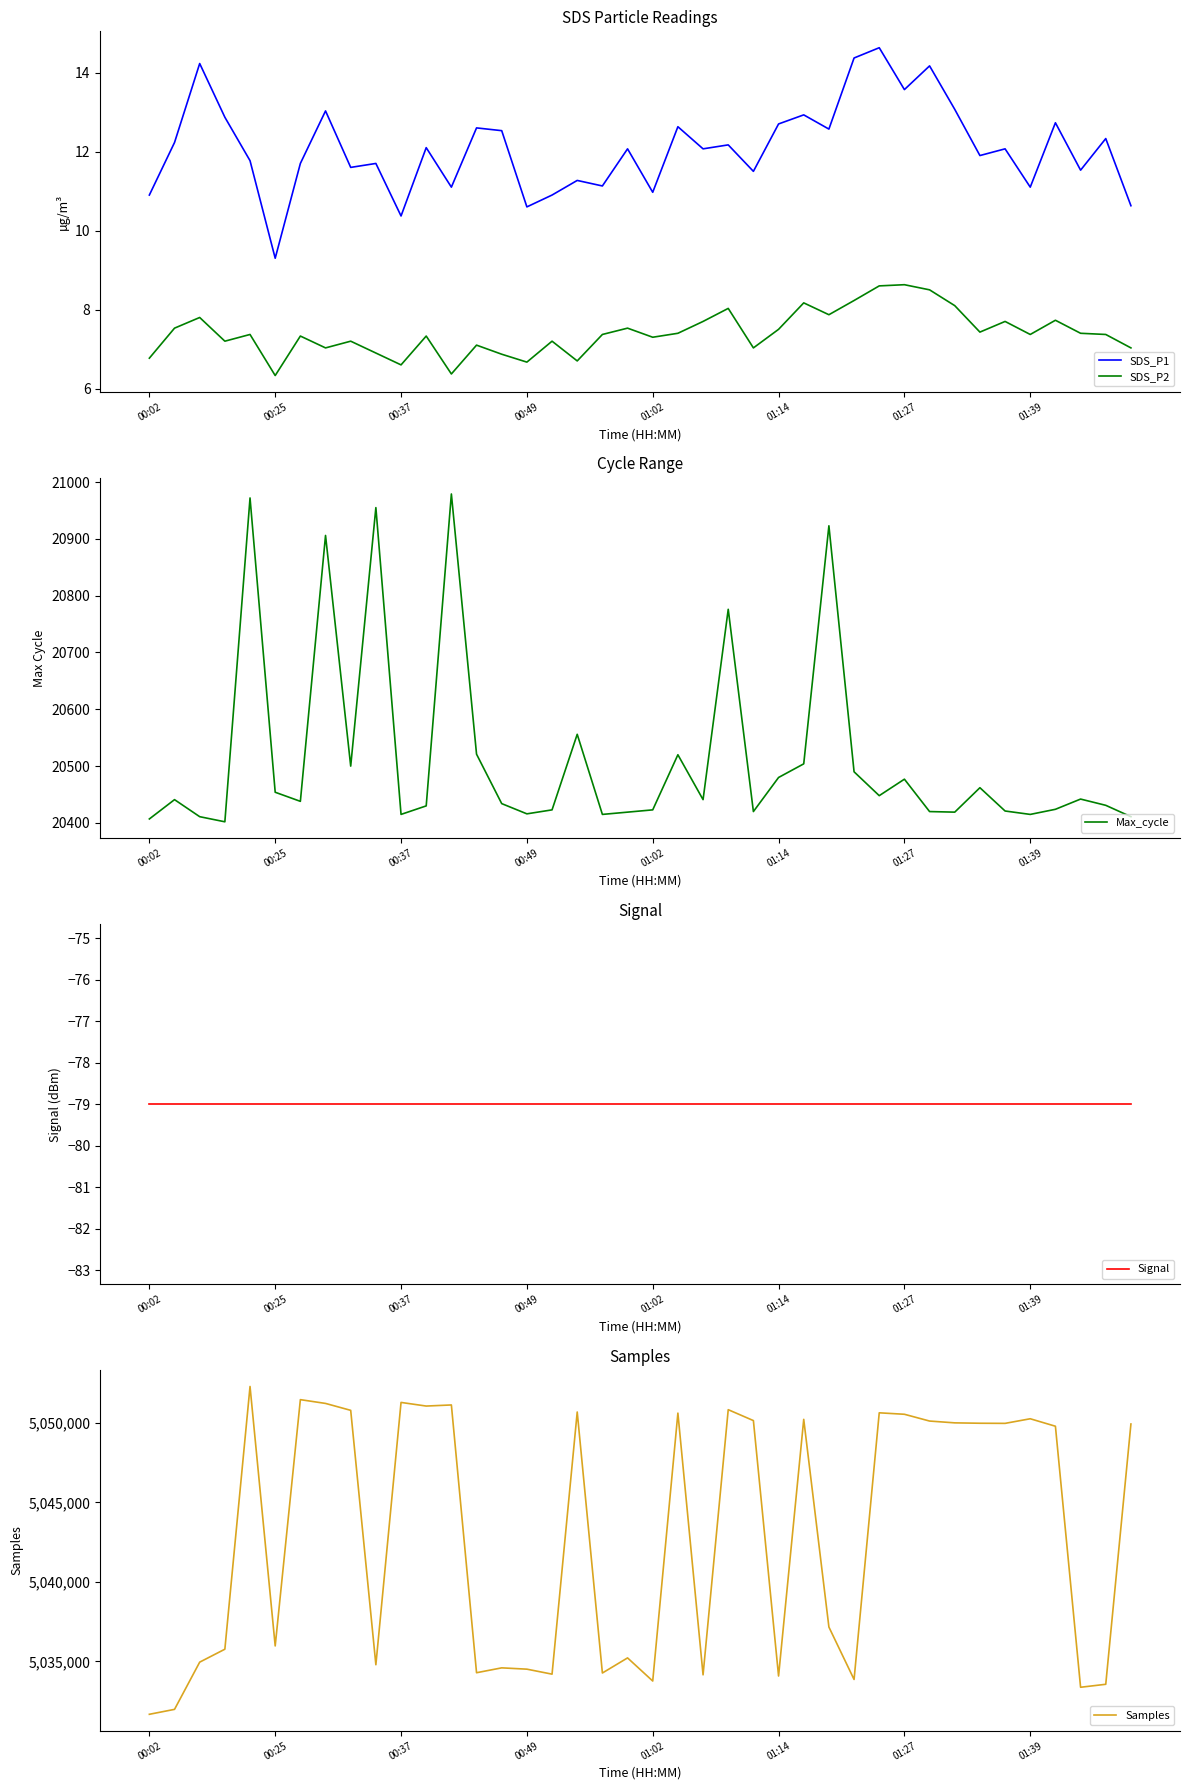

True or false: SDS_P2 and Max_cycle cross at least once.

False